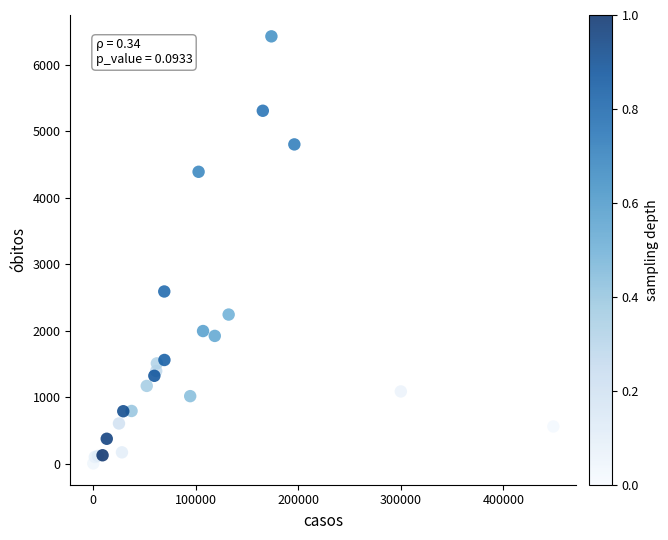

What Y value in the scatter plot is closest to 3217?

2591